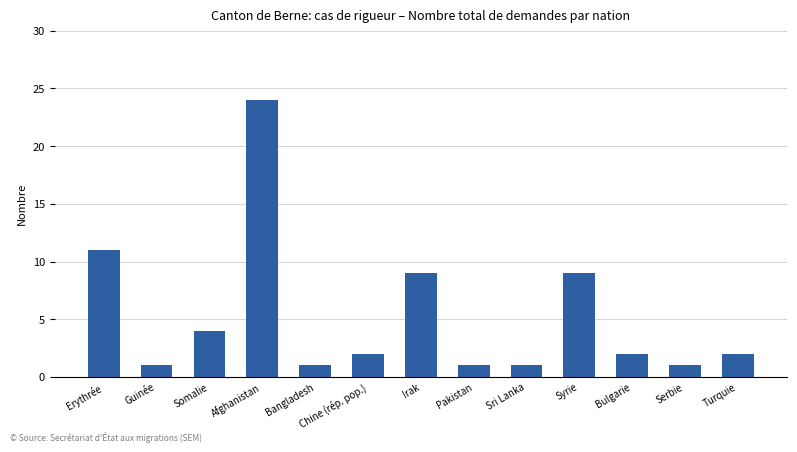

Are the bars grouped side by side (vs. stacked)?

No